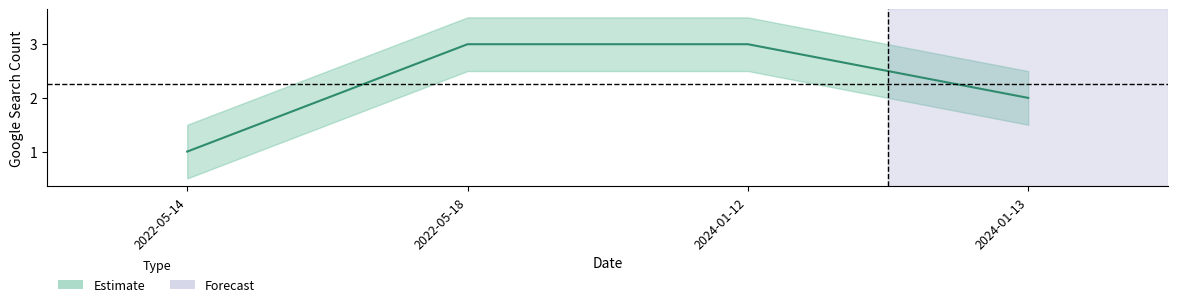

How many lines are shown in the chart?

1